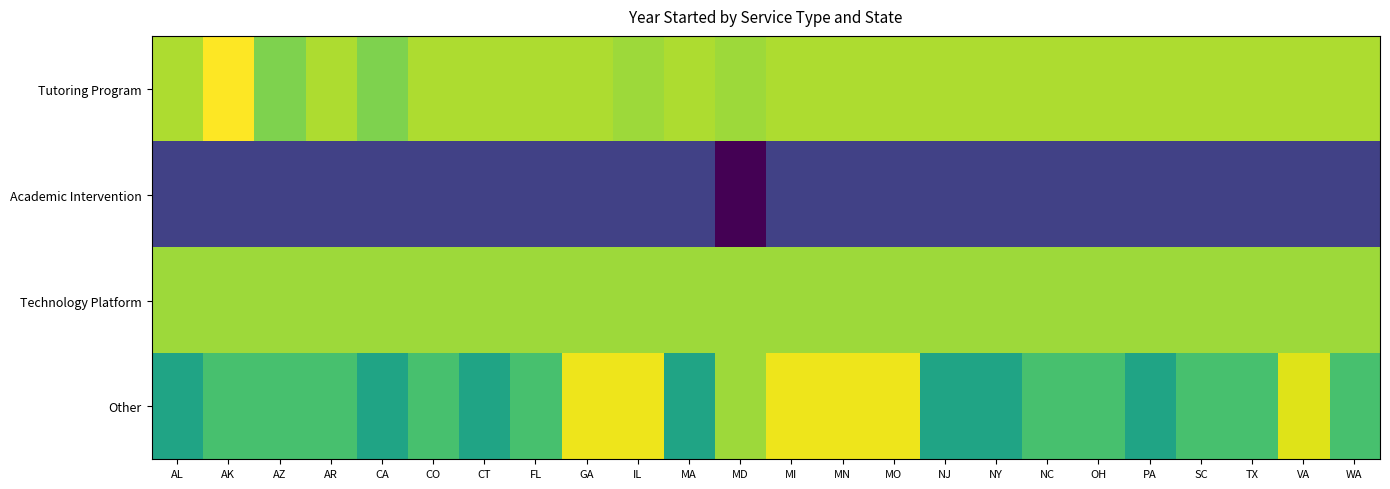

Which has a higher value, GA or AZ?

GA